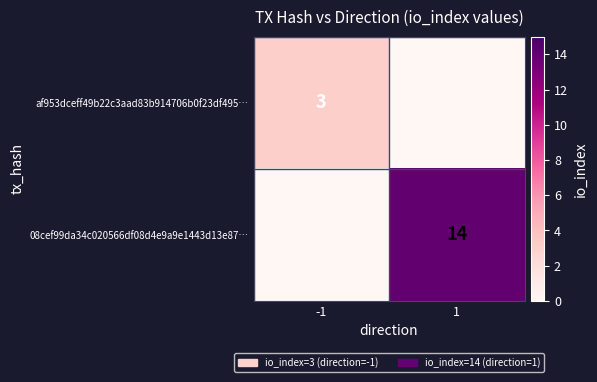

Is the value of af953dceff49b22c3aad83b914706b0f23df495… at -1 greater than the value of 08cef99da34c020566df08d4e9a9e1443d13e87… at 1?

No